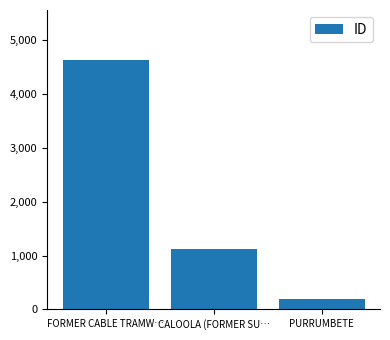

What is the sum of the values at PURRUMBETE and CALOOLA (FORMER SU…?

1327